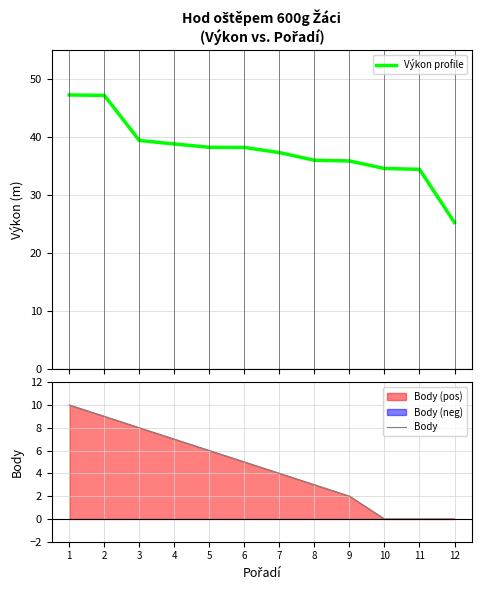

How many values in the Body series are below 5?

6